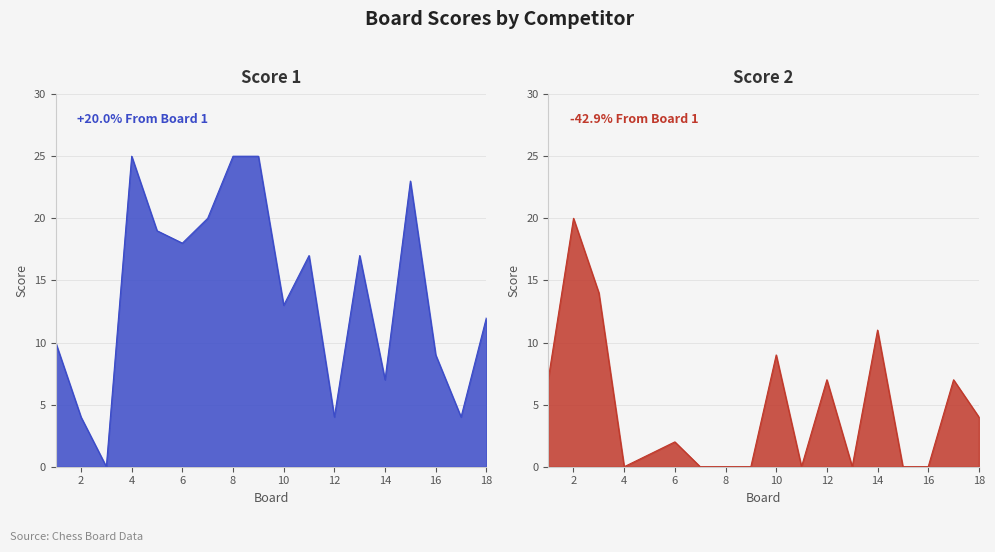

What is the value of the Score 1 point at the 17th from the left?

4